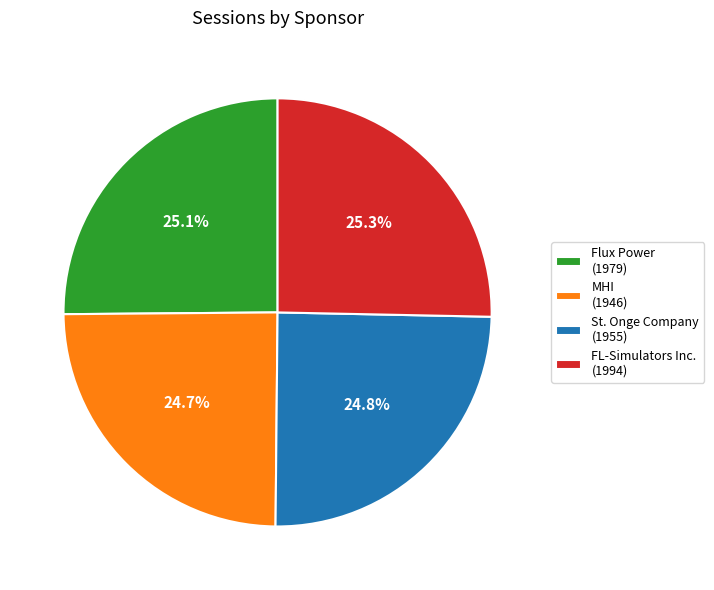

The MHI slice represents 25% of the pie. True or false?

True